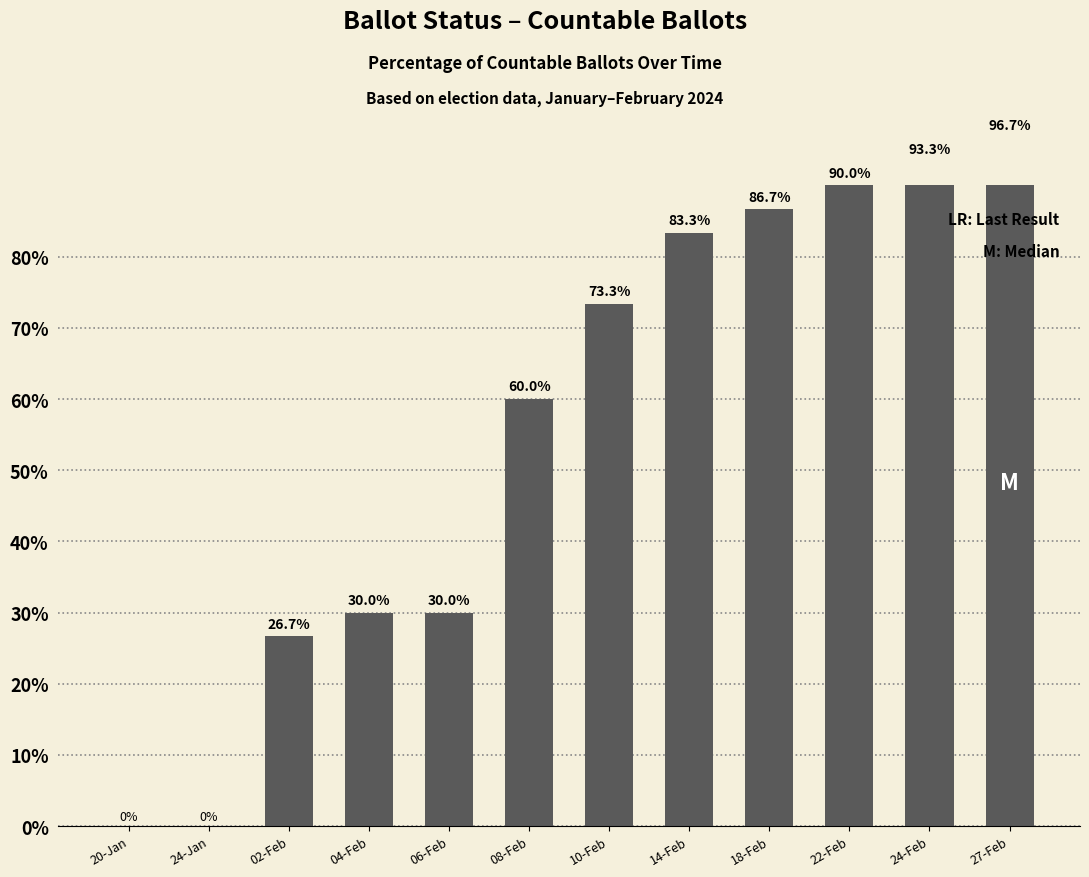

List the labels in order of value, largest first.

27-Feb, 24-Feb, 22-Feb, 18-Feb, 14-Feb, 10-Feb, 08-Feb, 04-Feb, 06-Feb, 02-Feb, 20-Jan, 24-Jan